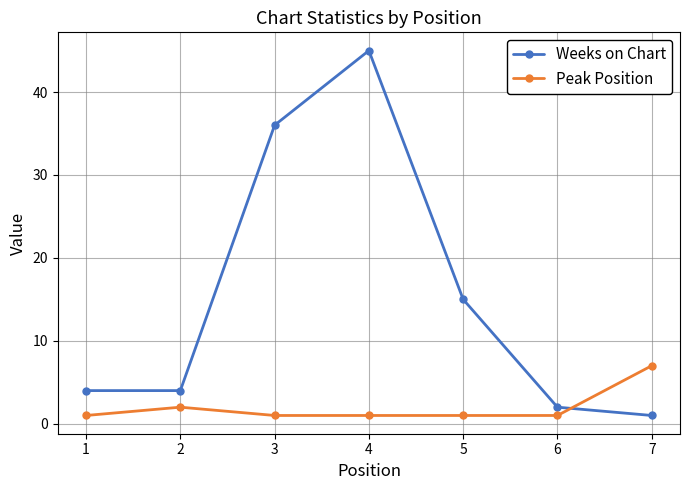

At which category does Peak Position reach its first local peak?

2